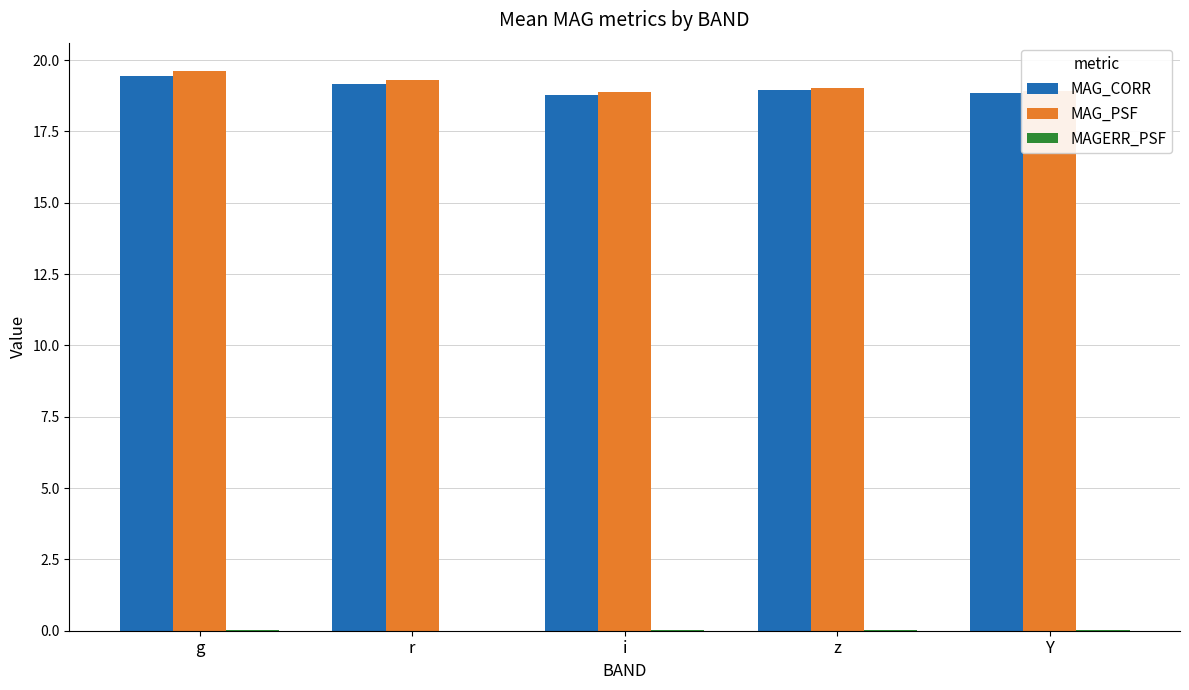

At which category is the sum across all series the highest?

g